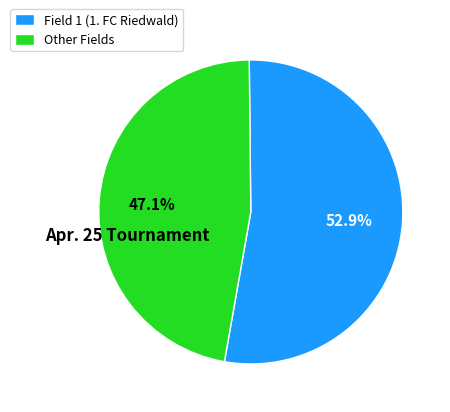

Which slice is the smallest?

Other Fields